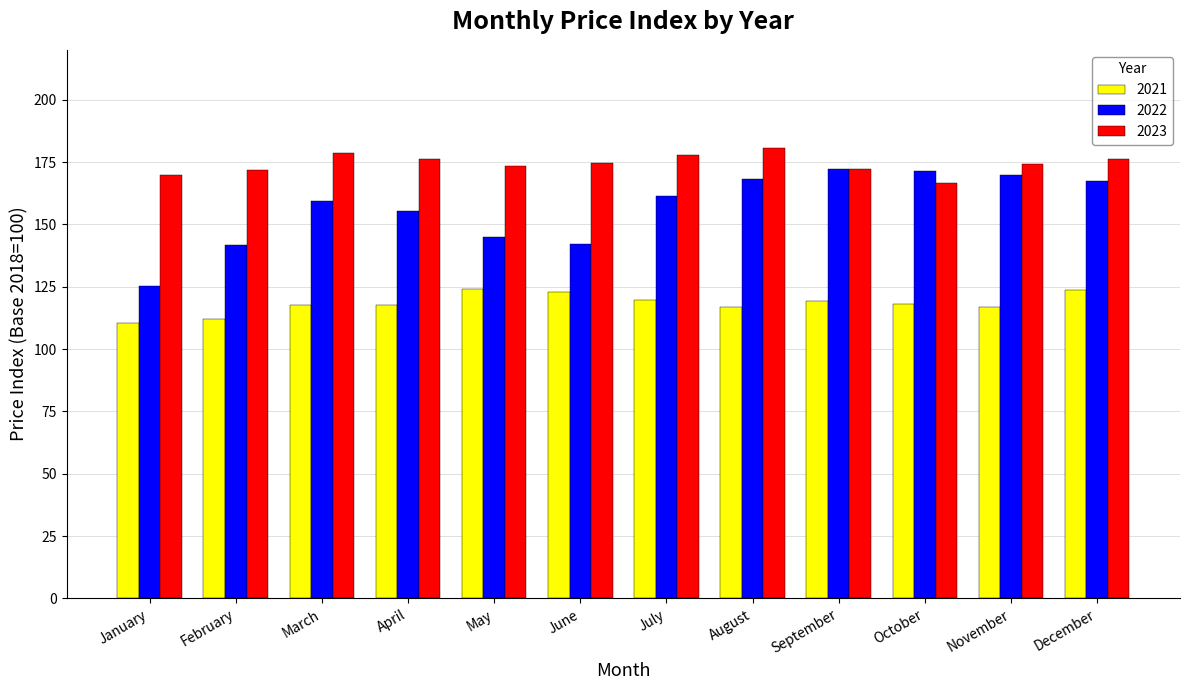

Rank the series by their average value, from lowest to highest.

2021, 2022, 2023